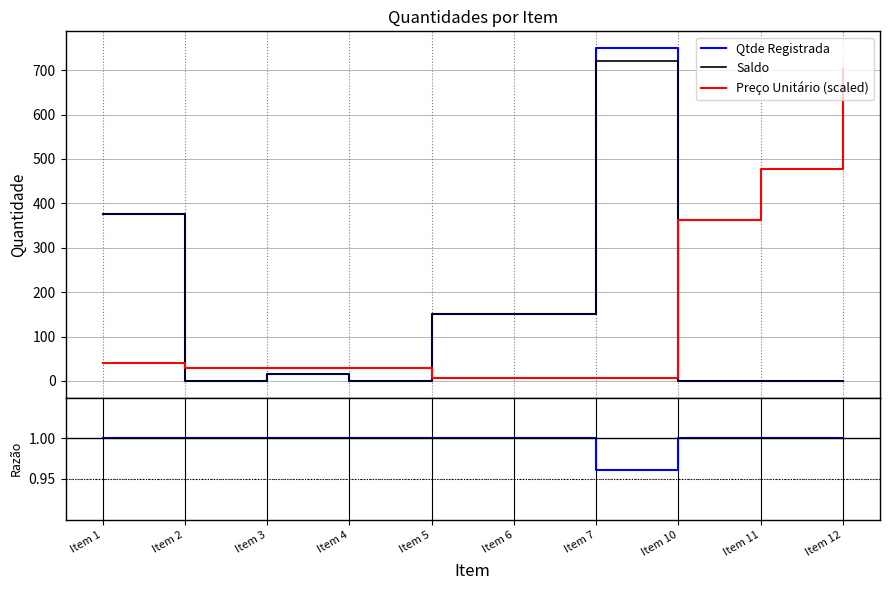

Which series ends up on top after the final intersection of Preço Unitário (scaled) and Qtde Registrada?

Preço Unitário (scaled)